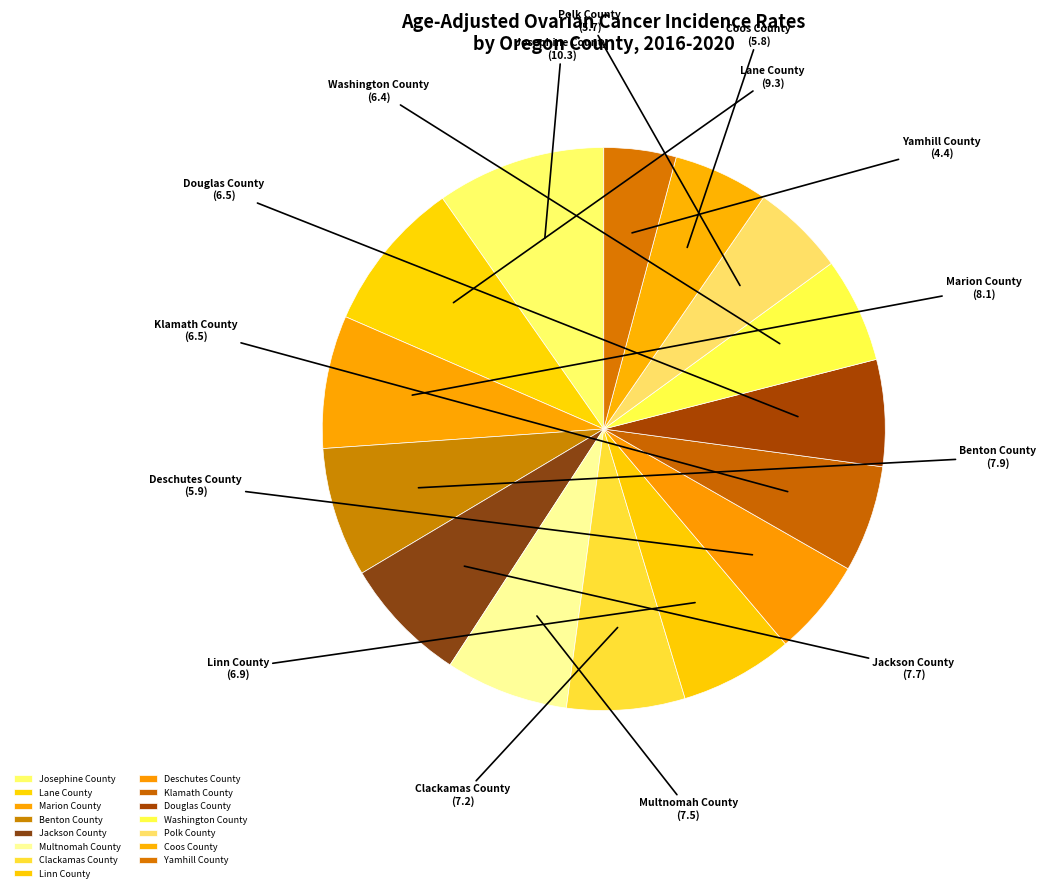

The Yamhill County slice represents 17% of the pie. True or false?

False